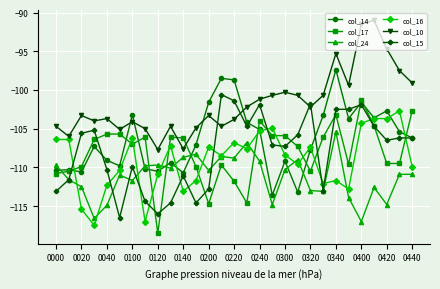

What is the lowest value of the col_10 series?

-107.7